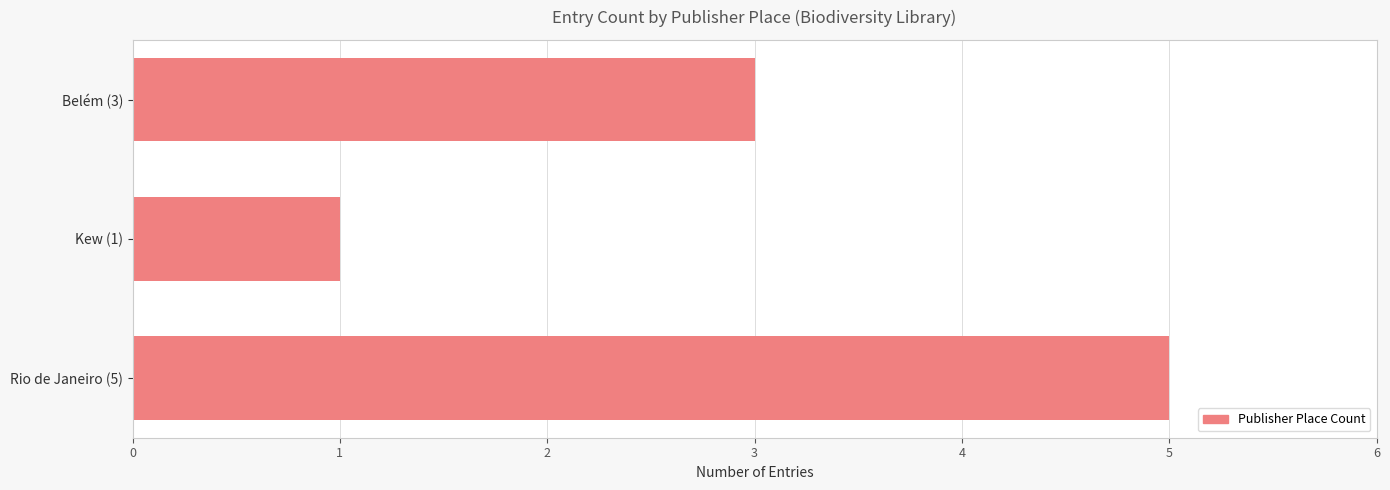

Which category has the lowest value across all series?

Kew (1)